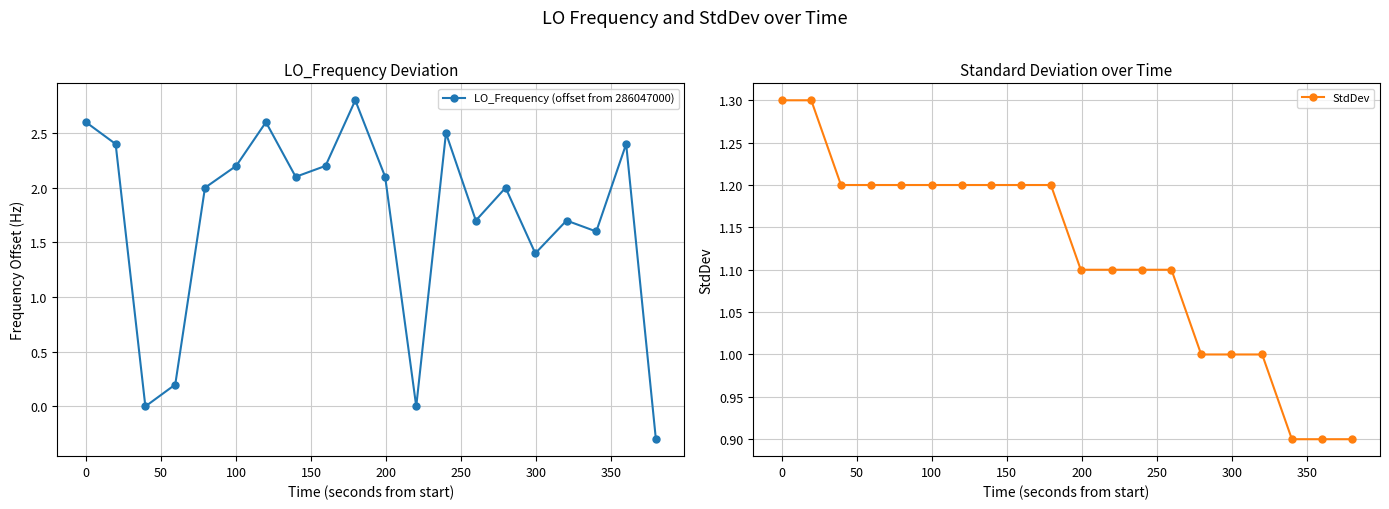

True or false: LO_Frequency (offset from 286047000) has more than 2 interior local peaks.

True